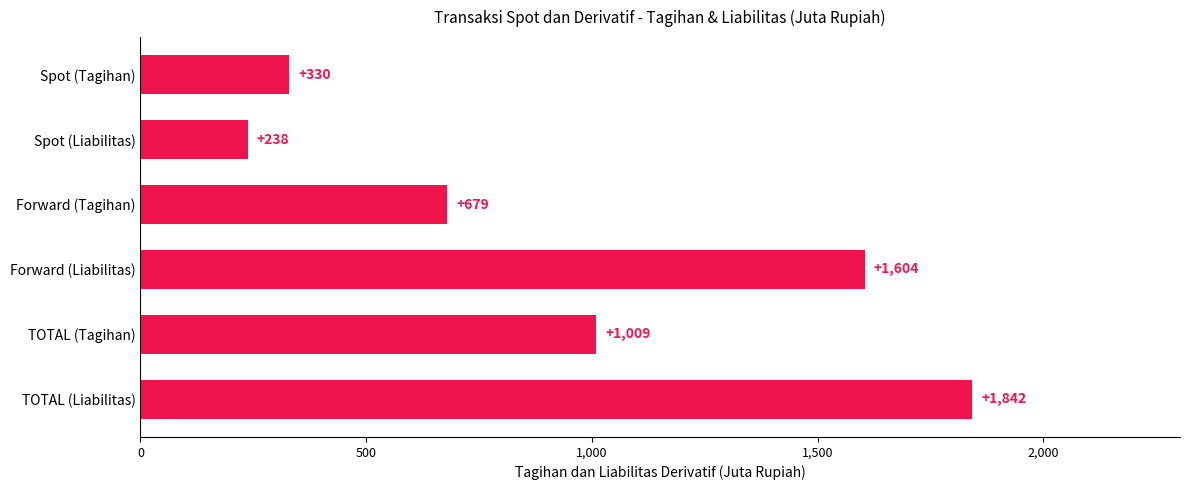

Reading bottom to top, transcribe all the data shown in this chart.

1842	1009	1604	679	238	330